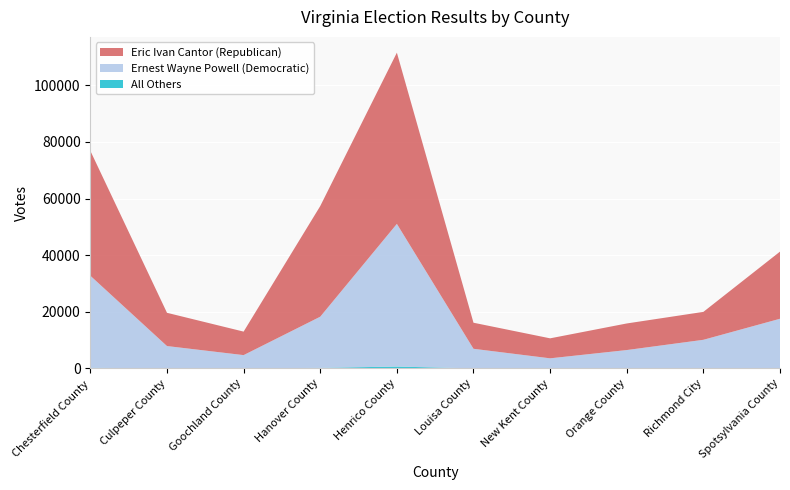

Reading left to right, list all the values displayed in this chart.

Eric Ivan Cantor (Republican): 44118	11745	8304	39091	60482	9207	7060	9396	9863	23717
Ernest Wayne Powell (Democratic): 32524	7884	4682	18069	50410	6912	3550	6473	10055	17453
All Others: 217	24	23	204	657	28	23	19	60	97